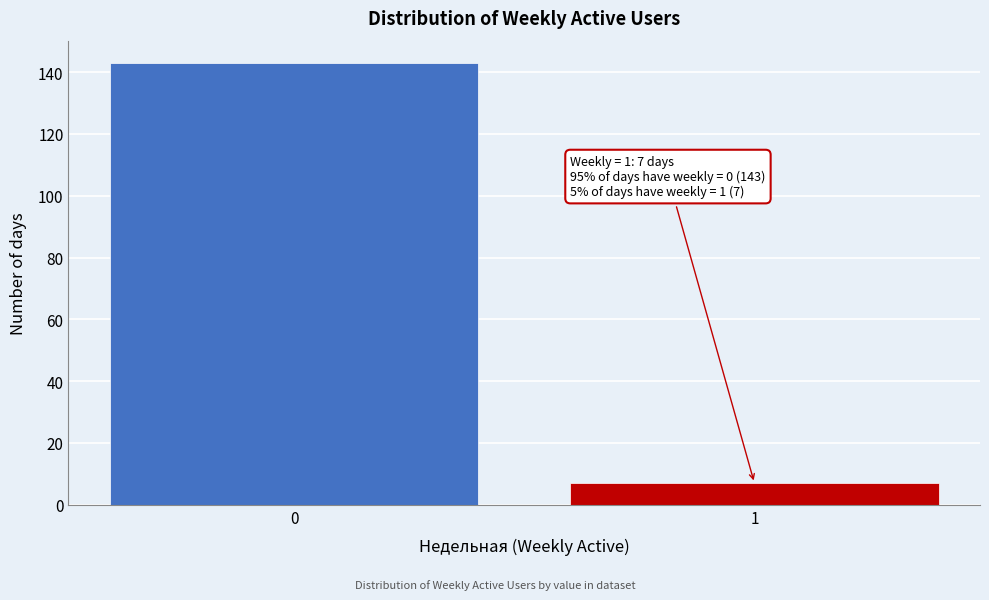

Reading left to right, what are all the values shown in this chart?

0=143	1=7